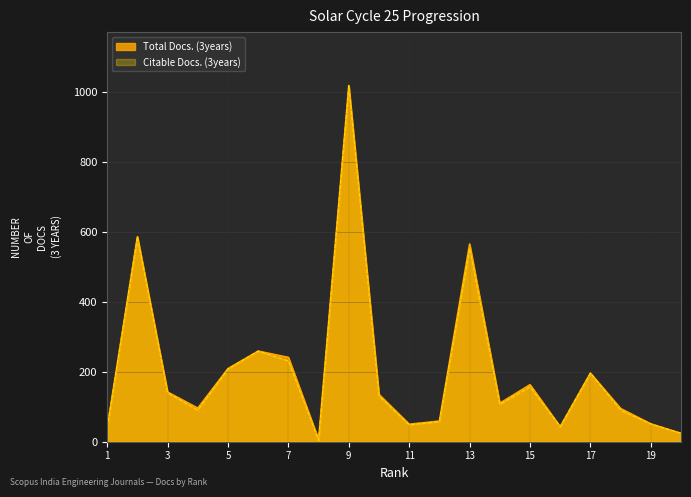

Which series has the widest spread of values?

Citable Docs. (3years)